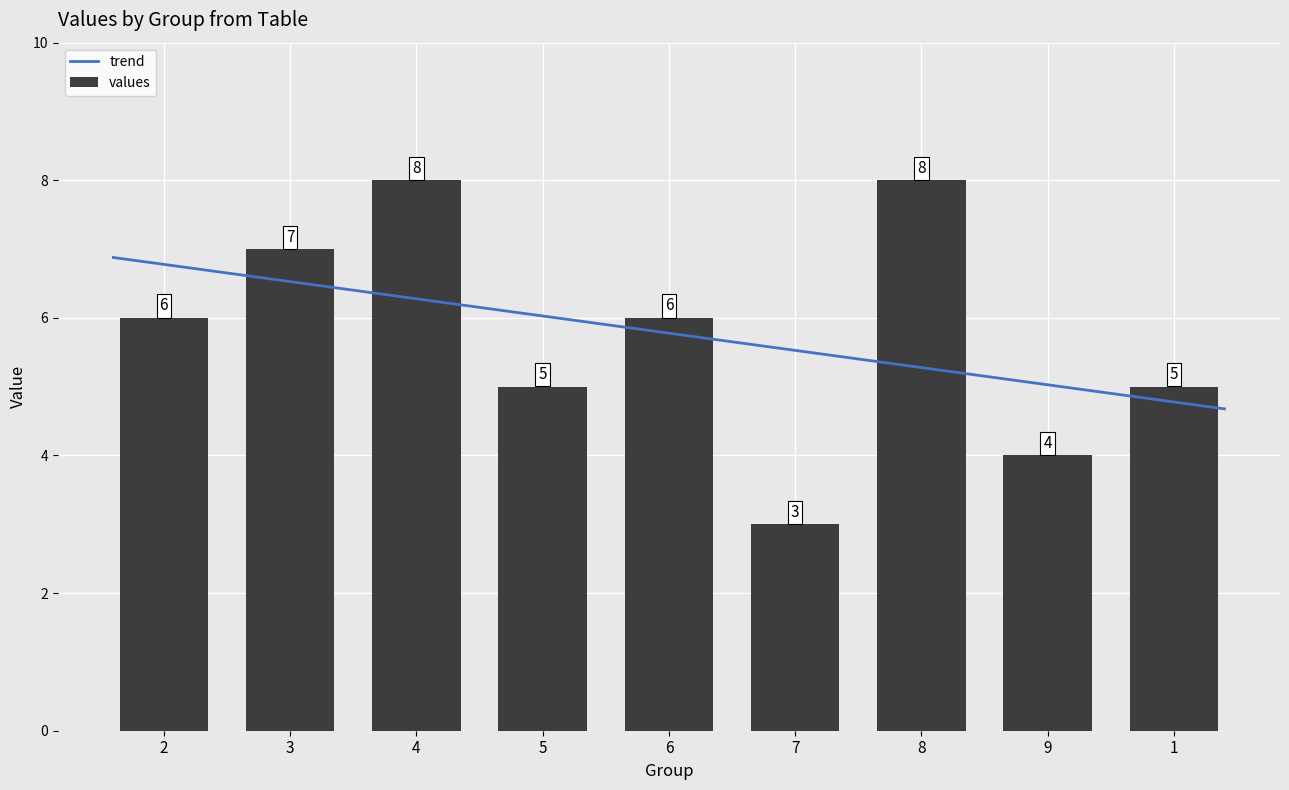

Rank the categories by value from highest to lowest.

4, 8, 3, 2, 6, 5, 1, 9, 7